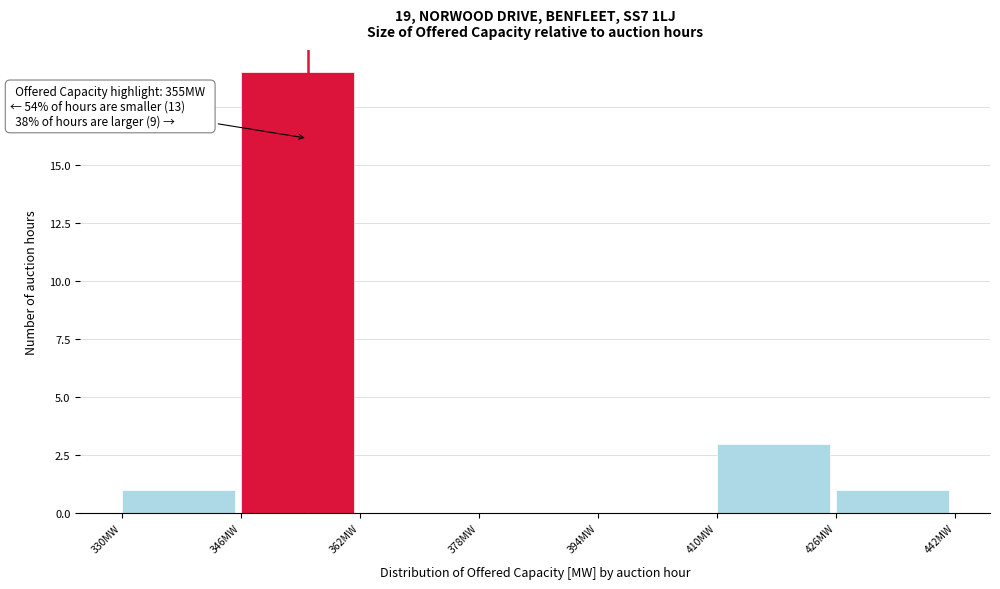

Over which range of the x-axis is the bar tallest?

346 to 362